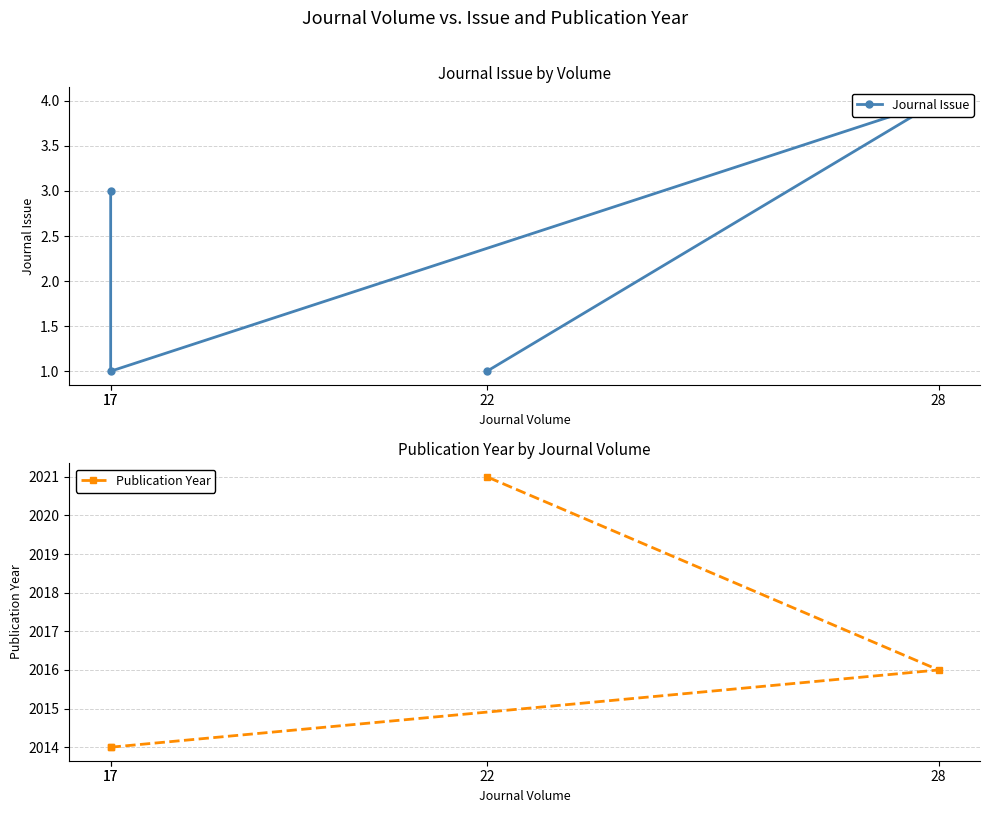

Is the value of Journal Issue at 22 greater than the value of Publication Year at 17?

No